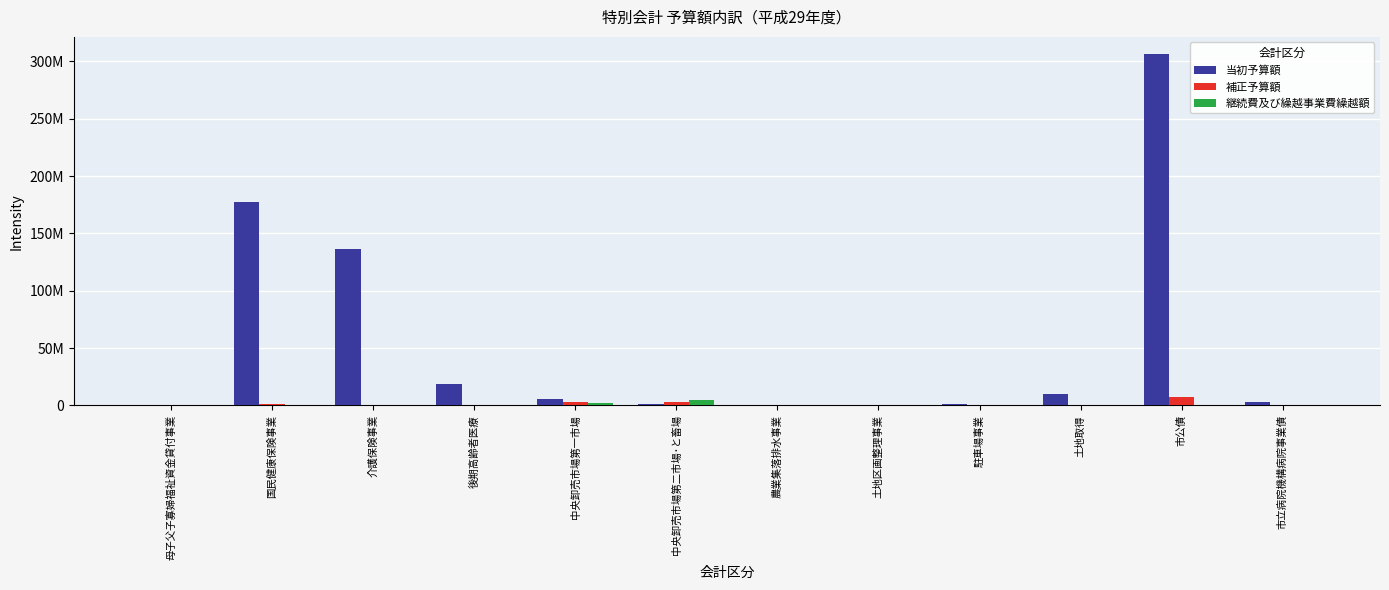

Which series has the largest total across all categories?

当初予算額